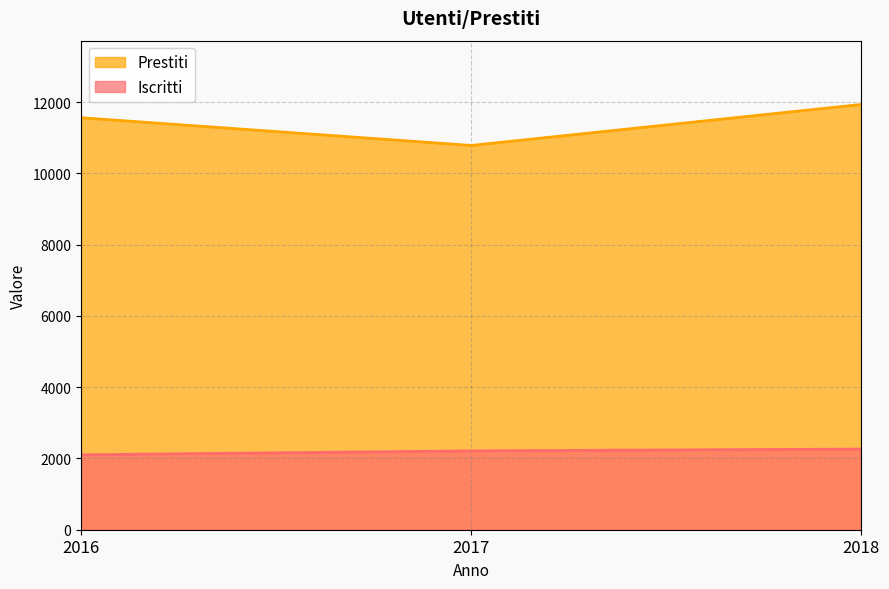

What value does the Prestiti series have at 2018, to the nearest 10?

11930